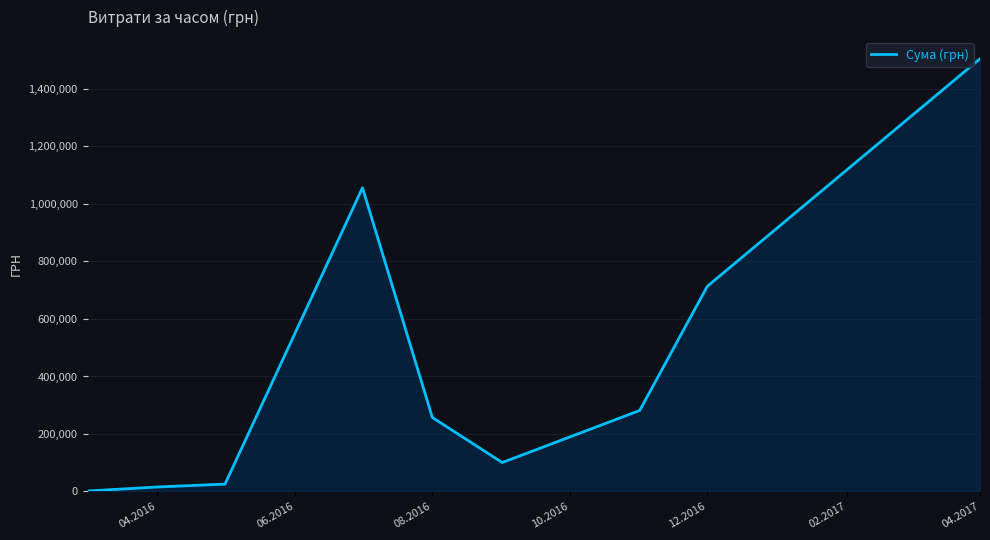

What is the greatest value displayed?

1504929.0